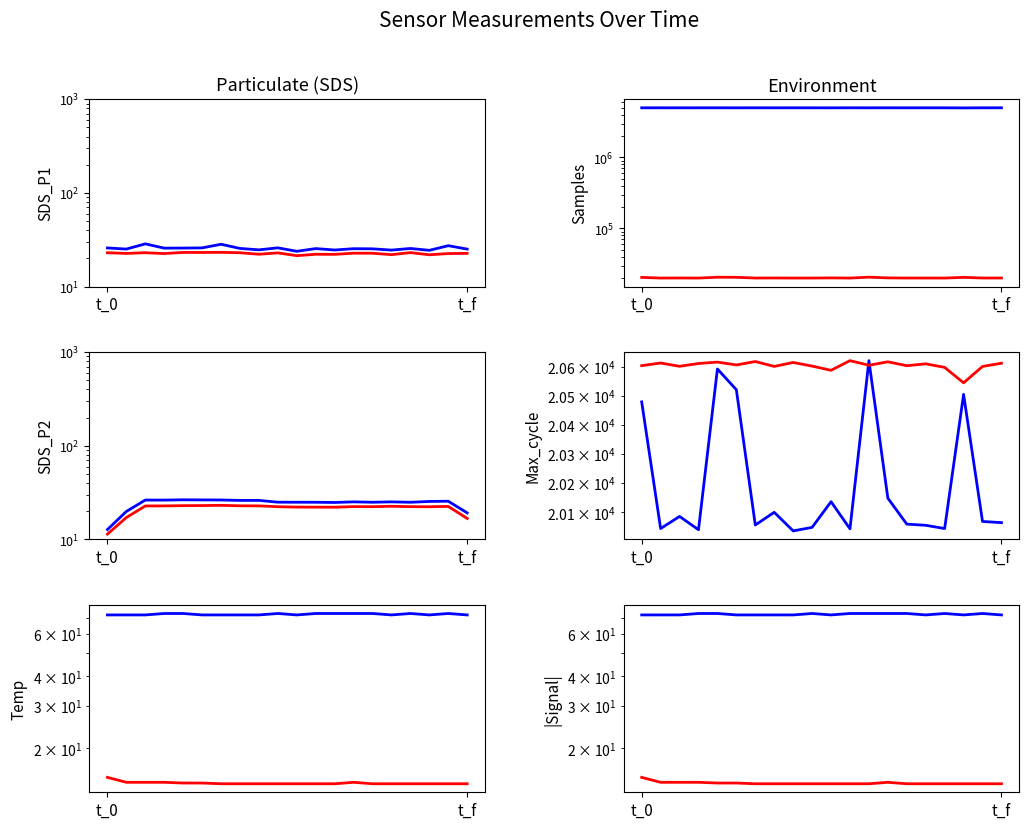

True or false: SDS_P1 and Samples cross at least once.

False